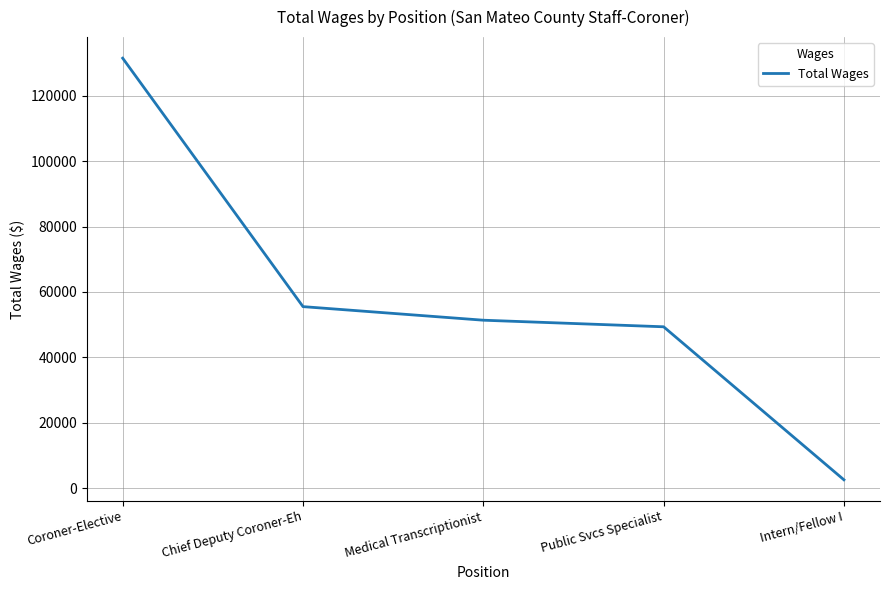

Which category has the highest value across all series?

Coroner-Elective